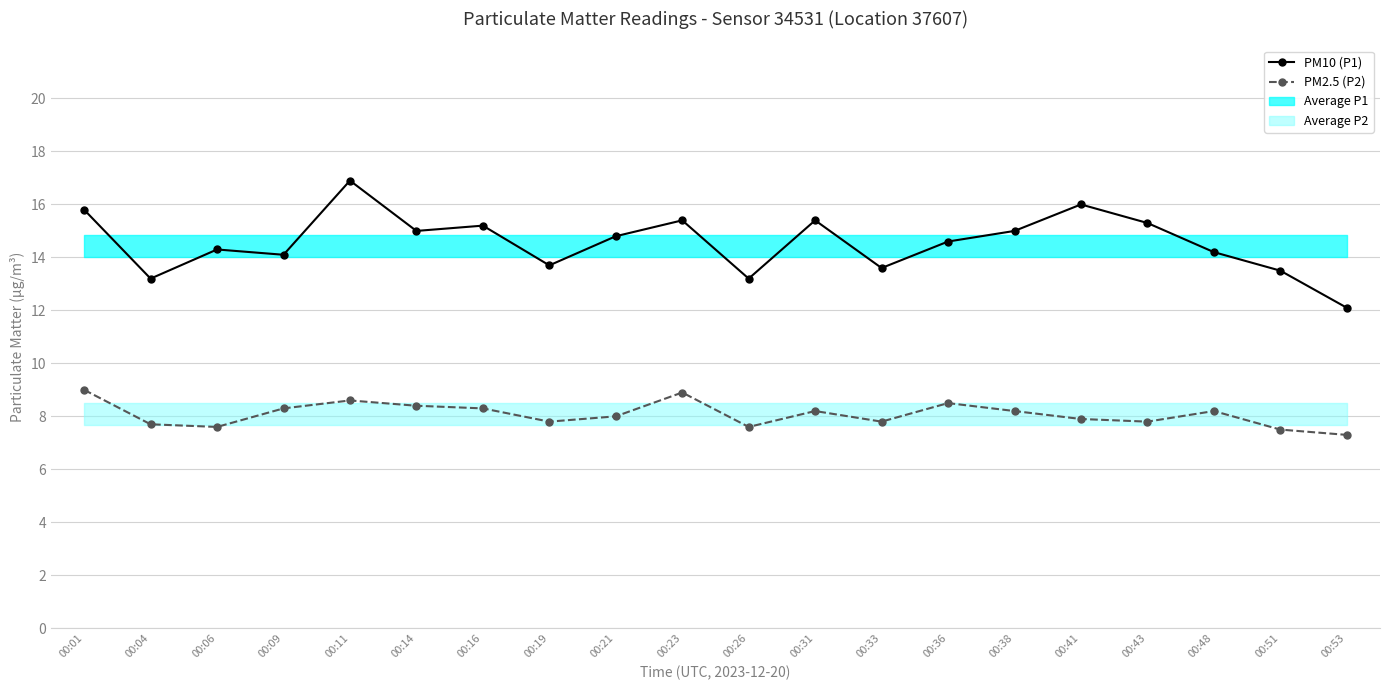

How many lines are shown in the chart?

2